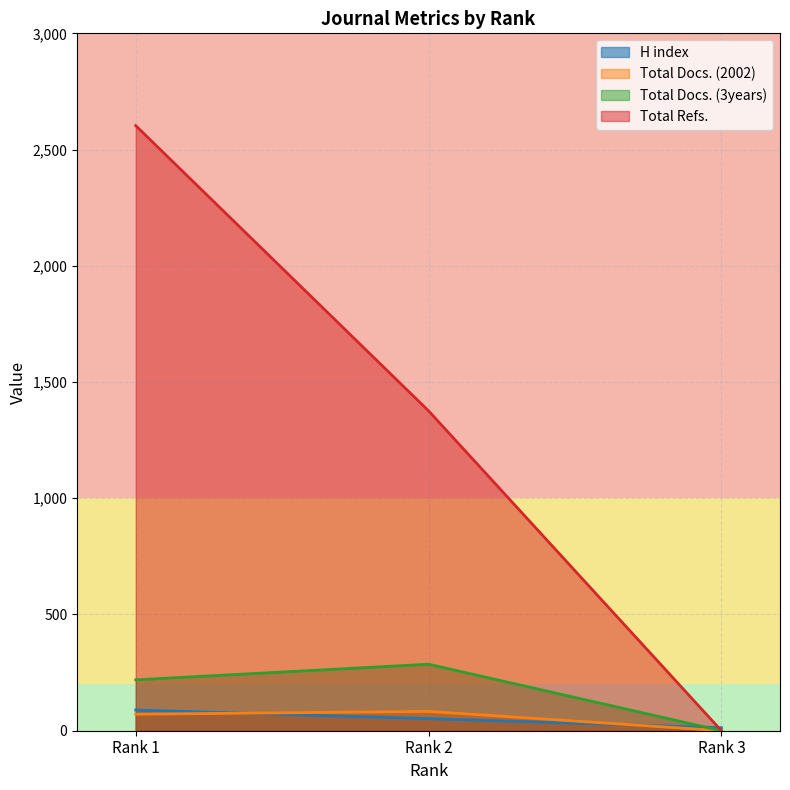

How many values in the Total Docs. (3years) series are below 219?

1